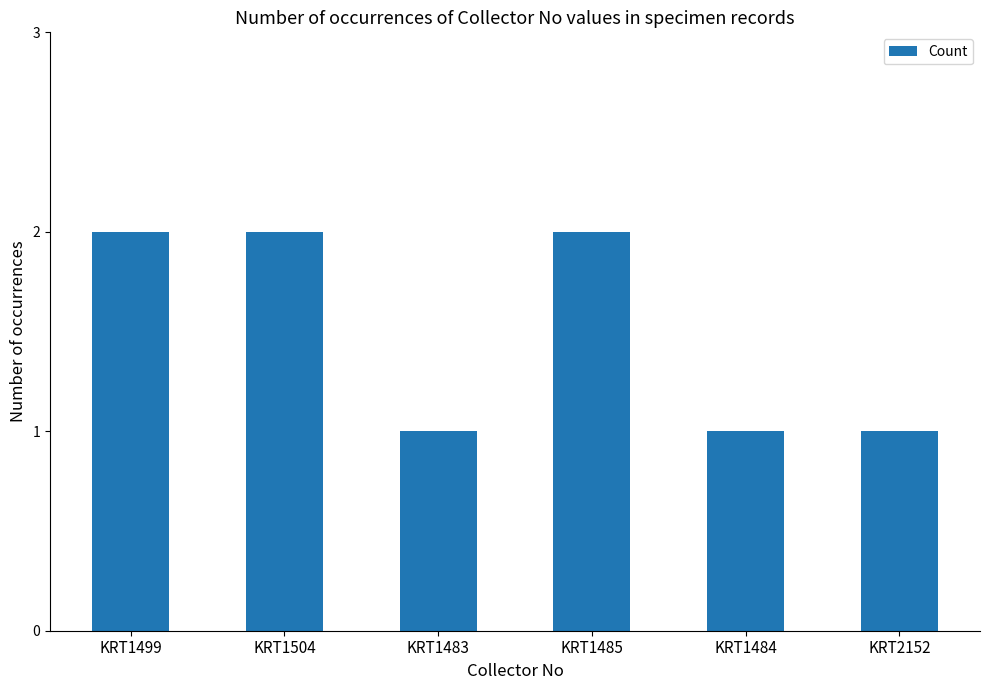

What is the greatest value displayed?

2